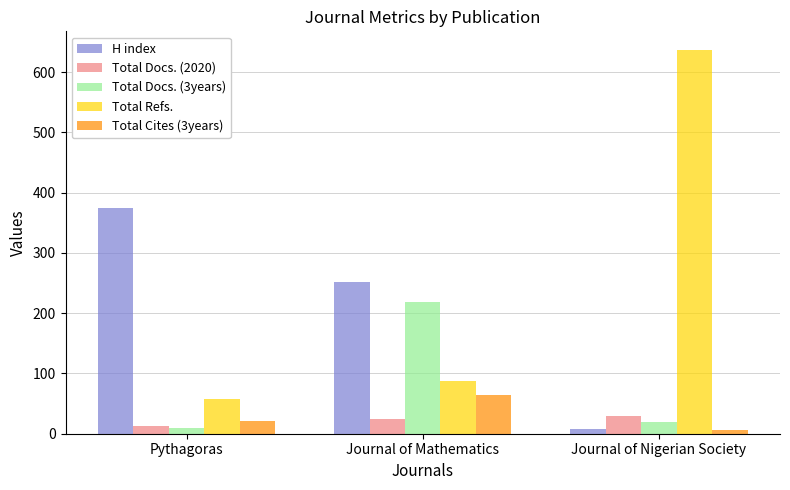

What is the difference between the Total Cites (3years) values at Journal of Mathematics and Journal of Nigerian Society?

57